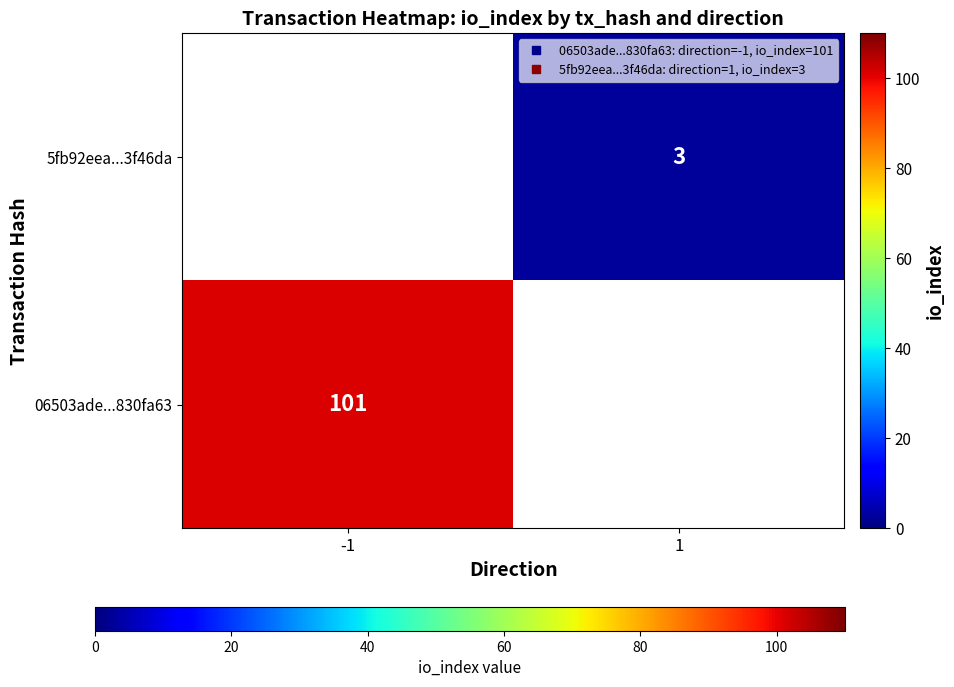

What is the lowest value of the 06503ade...830fa63 series?

101.0